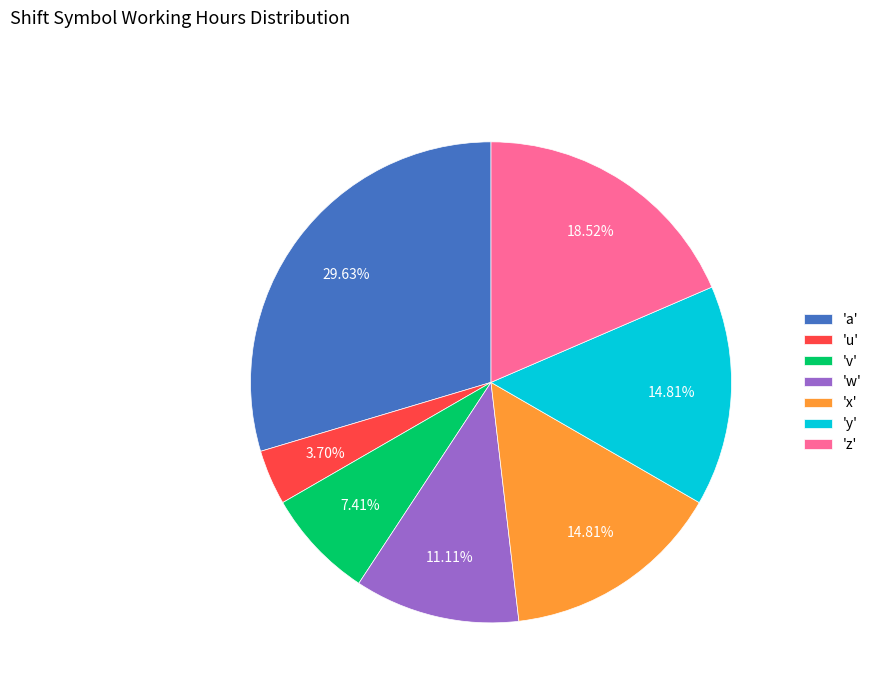

Which category has the smallest portion of the pie?

'u'